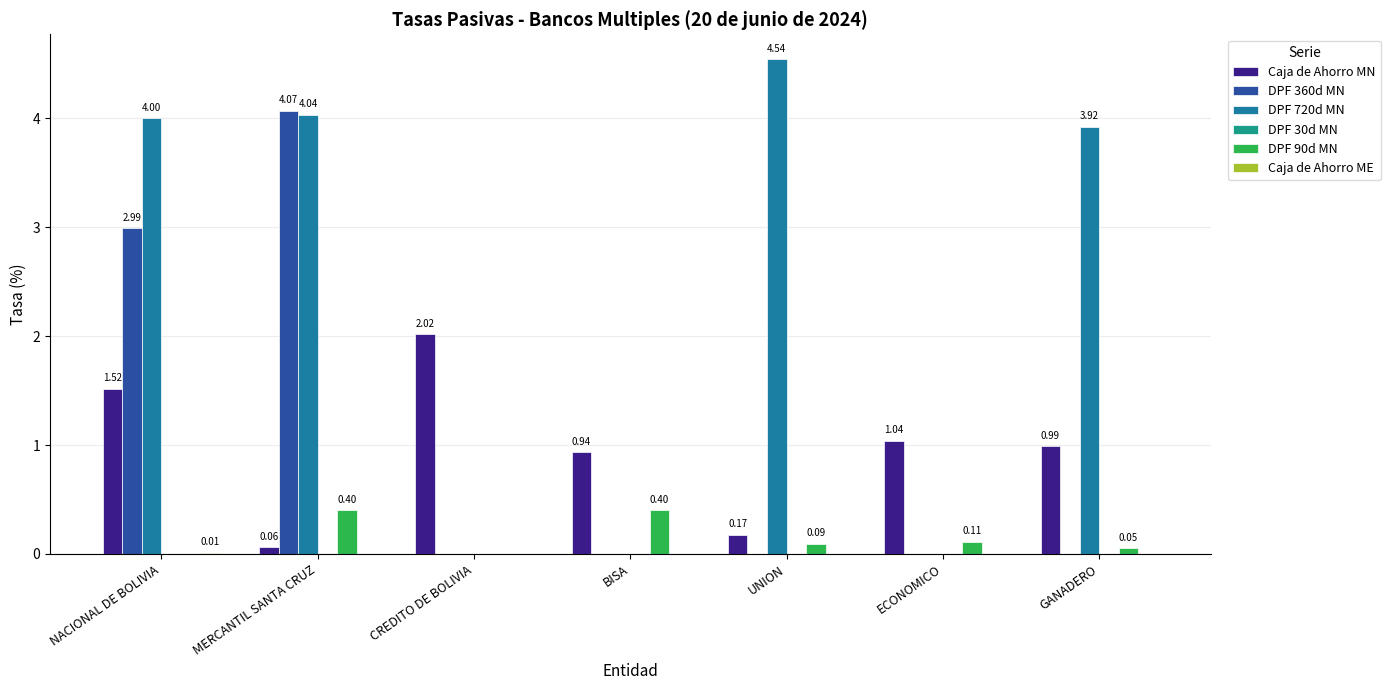

What is the spread (max minus min) of values at MERCANTIL SANTA CRUZ?

4.1